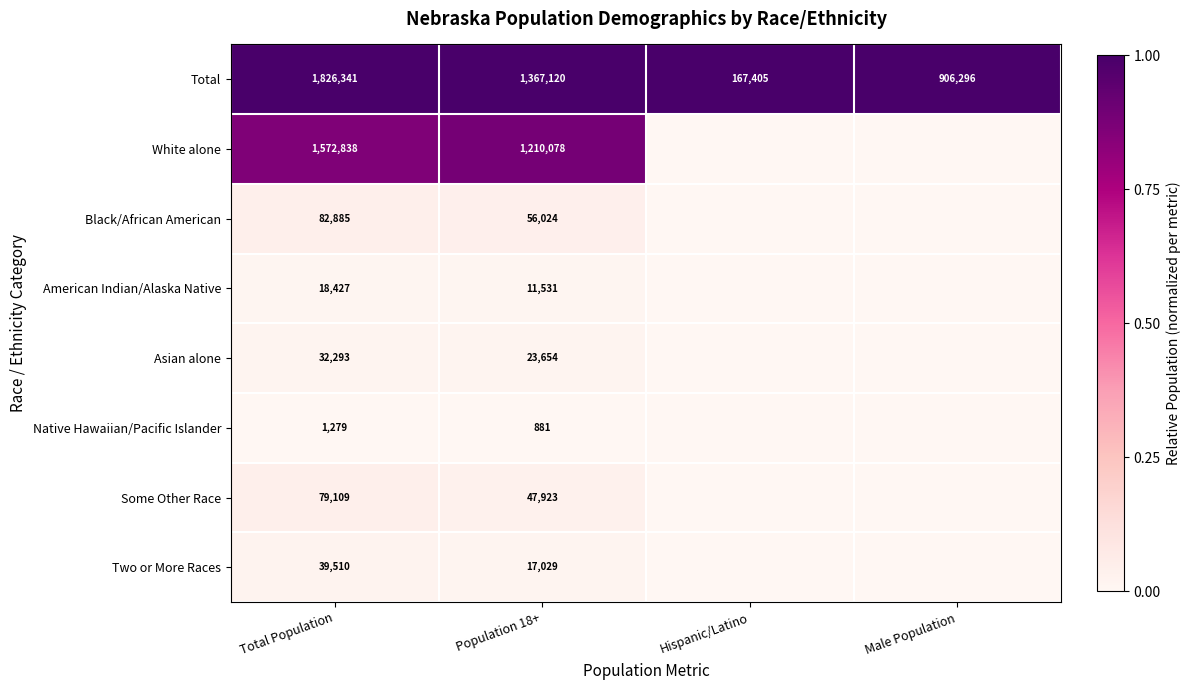

What is the maximum value for Total?

1826341